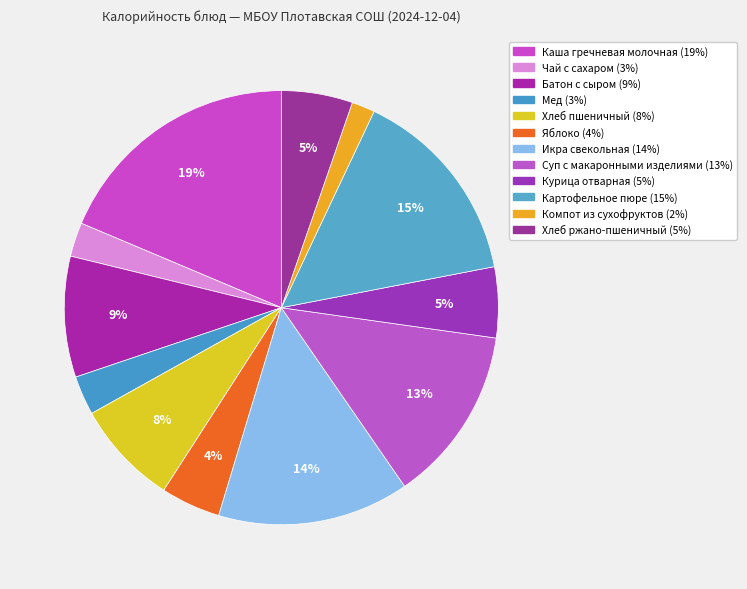

To the nearest percent, what portion does Батон с сыром represent?

9%